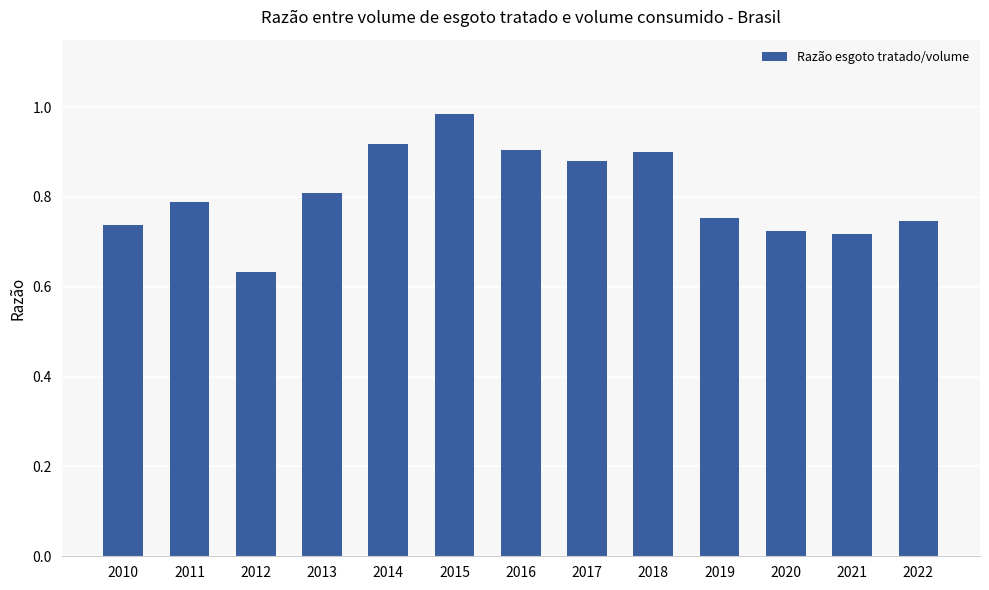

True or false: the data shows 1.5 at 2017.

False